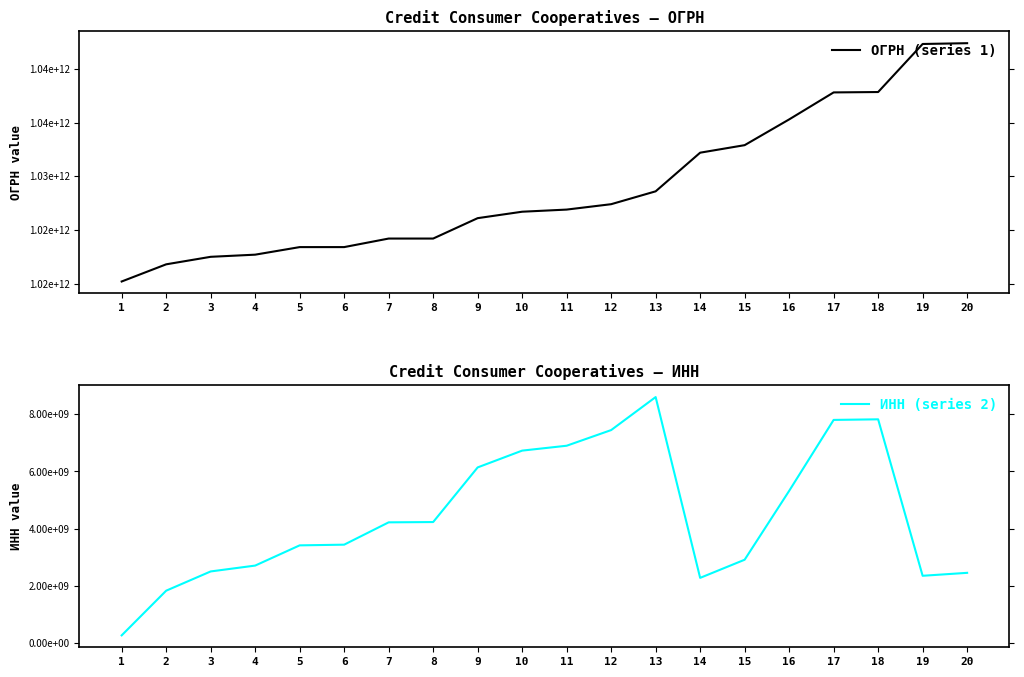

Count the number of categories in the chart.

20